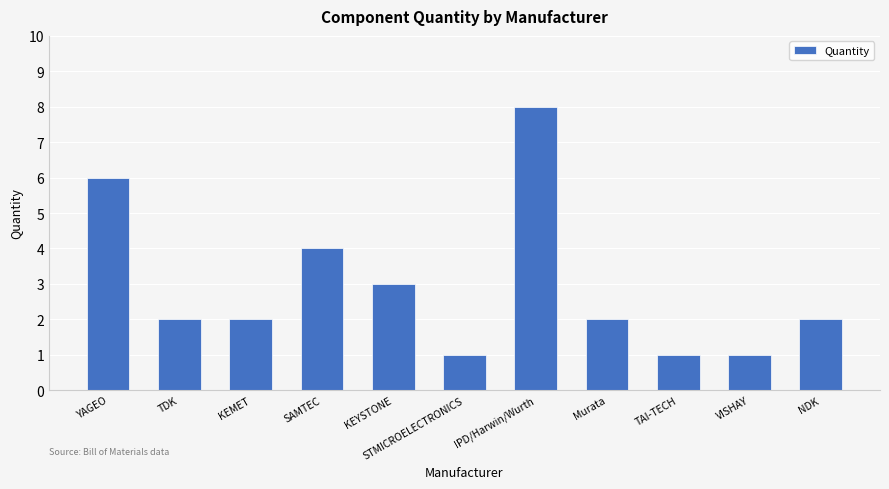

What is the label of the 9th bar from the left?

TAI-TECH